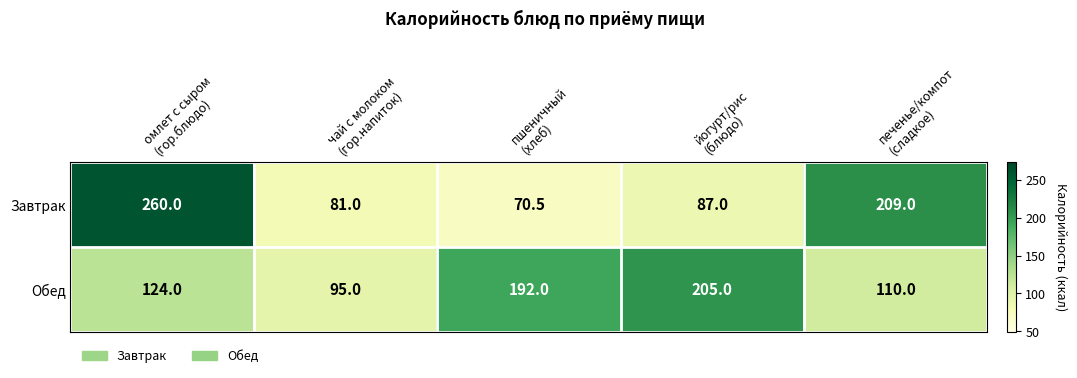

What is the difference between the maximum and minimum values in the Обед series?

110.0